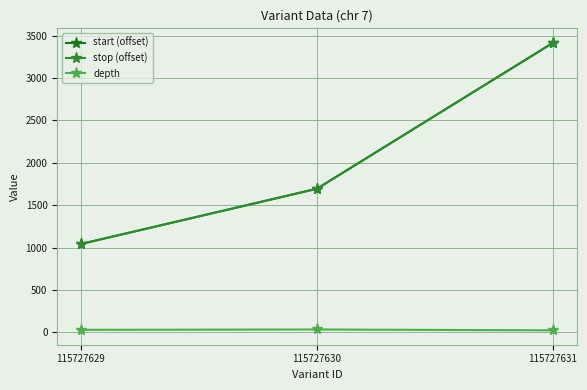

Reading left to right, what are all the values shown in this chart?

start (offset): 1041	1693	3415
stop (offset): 1042	1694	3416
depth: 29	33	23